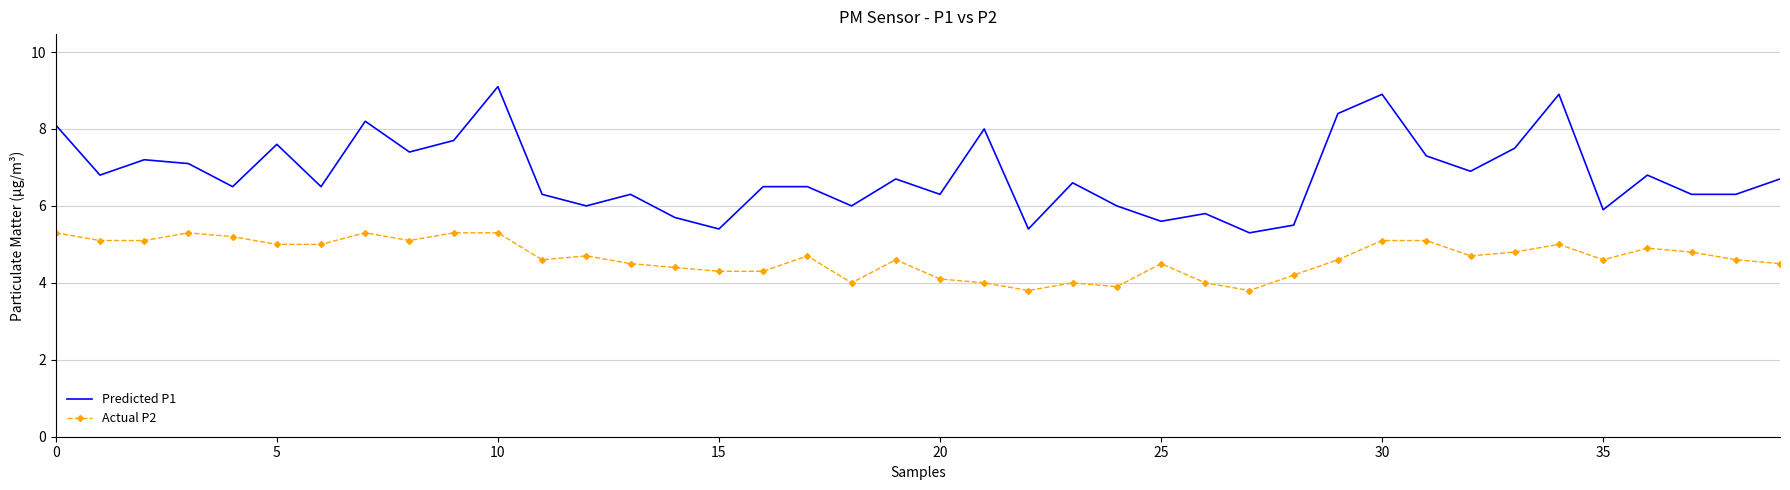

What is the smallest value displayed?

3.8